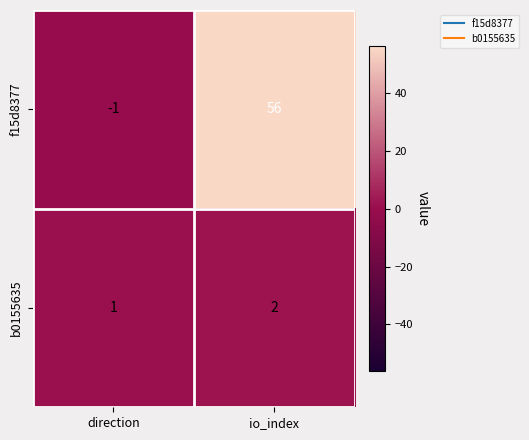

At which category does the chart reach its minimum across all series?

direction